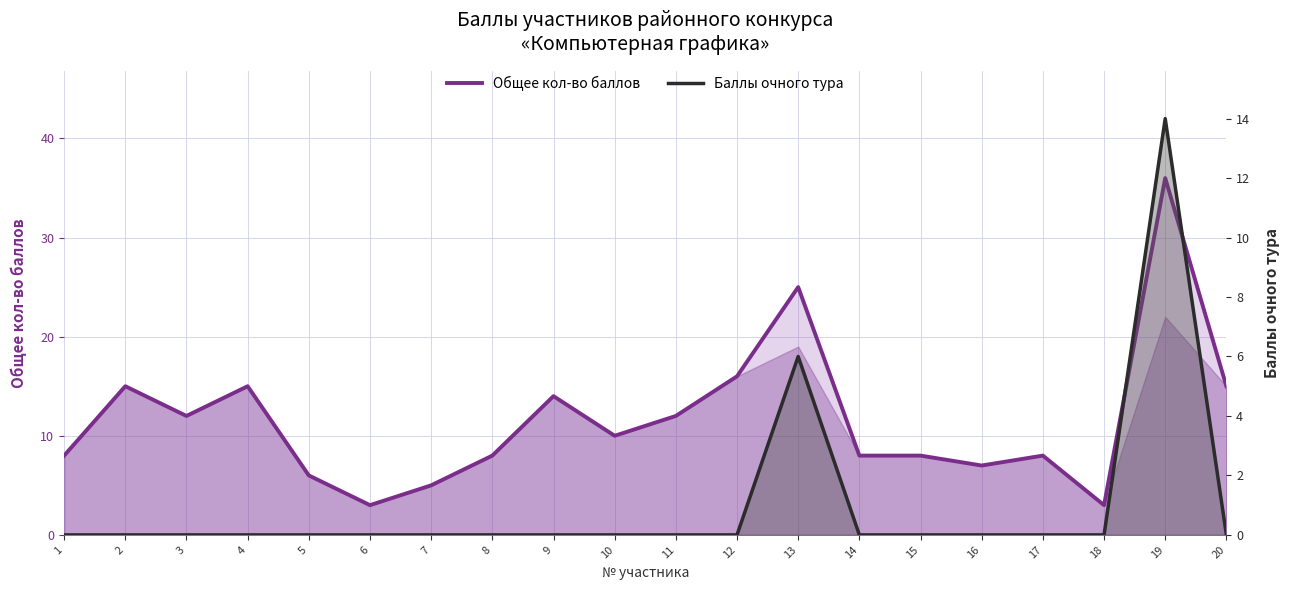

Which category has the highest value in the Общее кол-во баллов series?

19